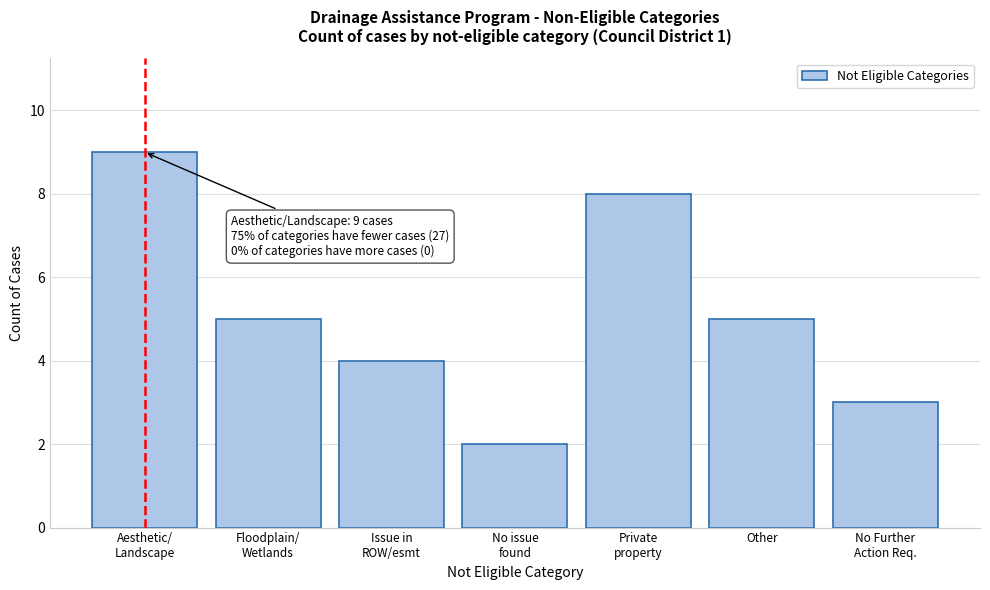

Reading left to right, list all the values displayed in this chart.

9	5	4	2	8	5	3